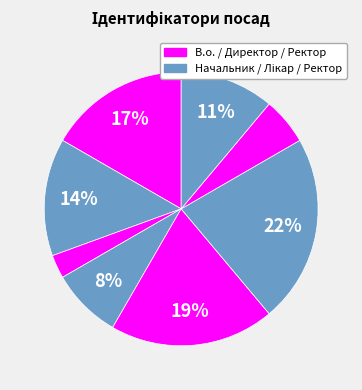

Count the number of slices in the pie.

8